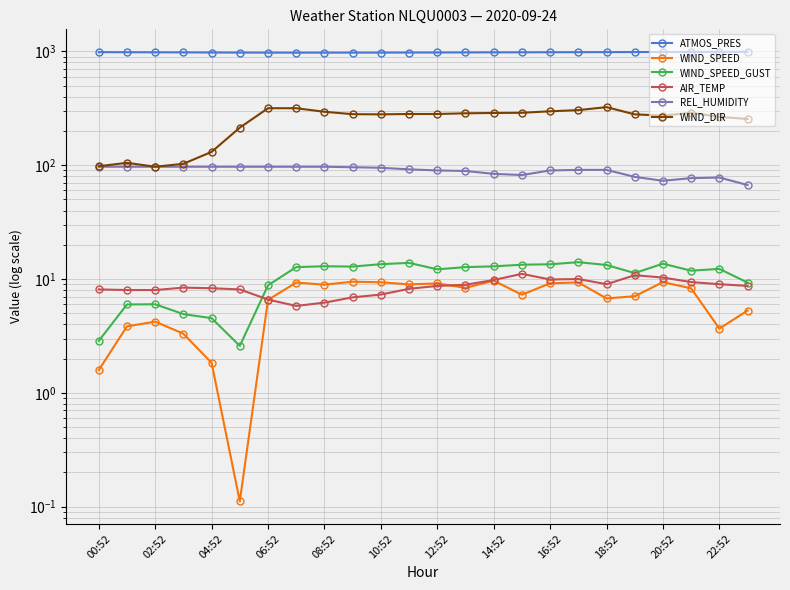

True or false: ATMOS_PRES and WIND_DIR cross at least once.

False